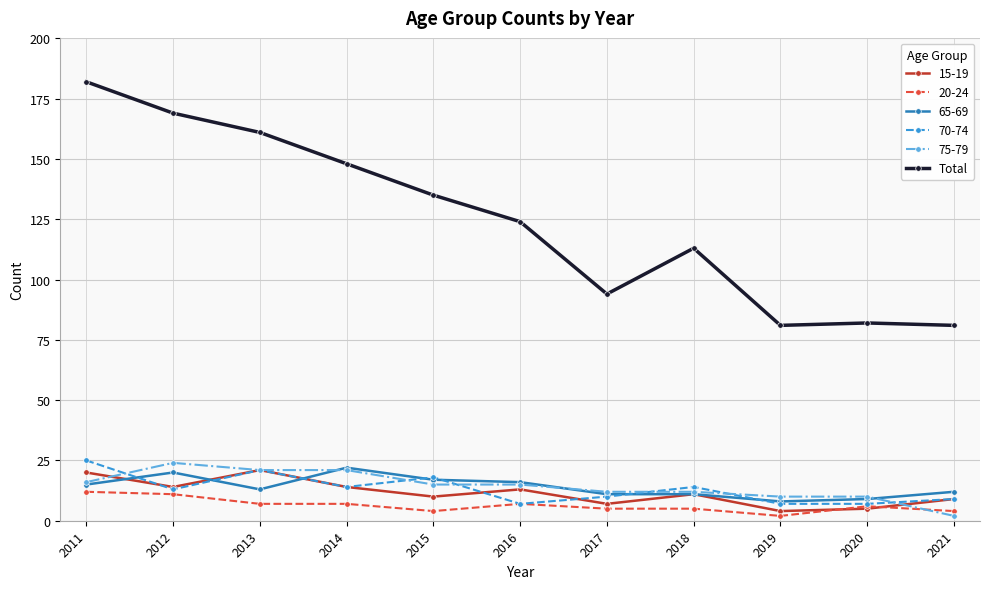

How many distinct data groups are displayed?

6